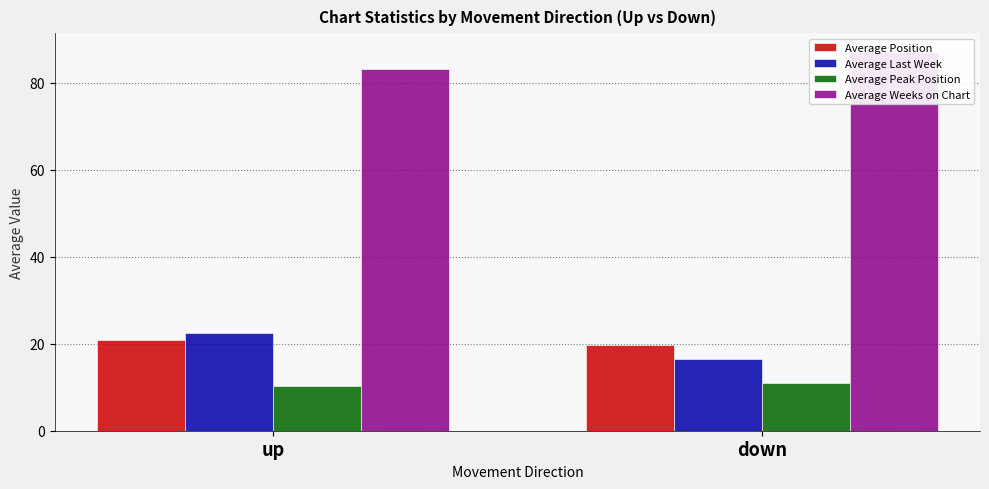

What is the value of the Average Position bar at the 1st from the left?

20.9